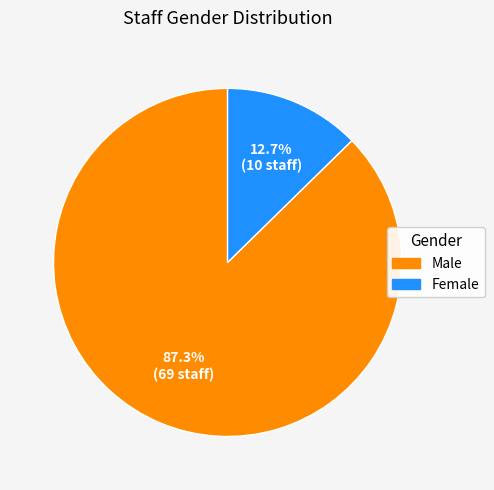

To the nearest percent, what is the difference between the largest and smallest slice percentages?

75%